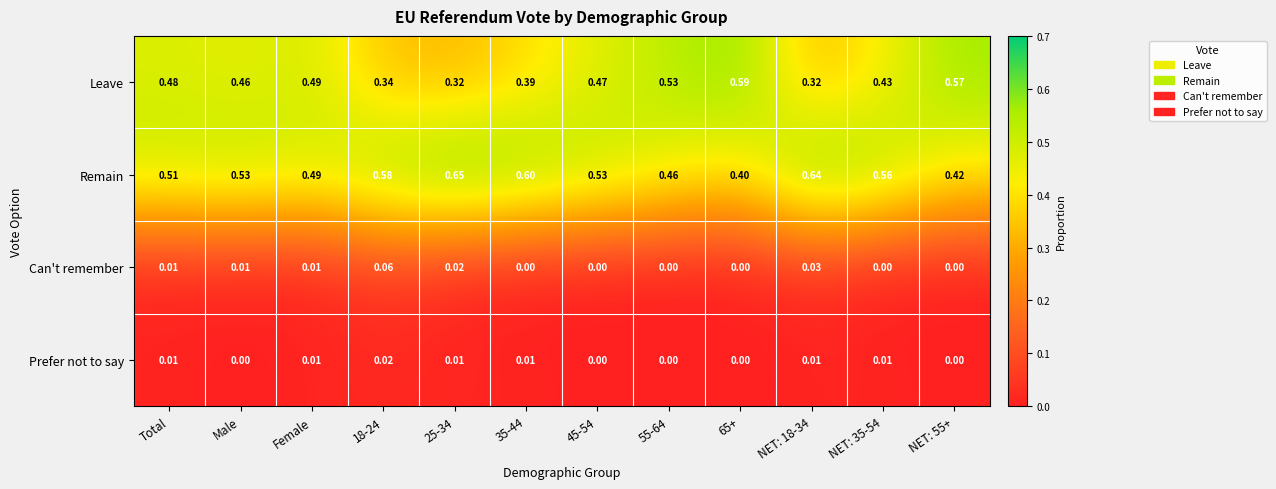

At NET: 18-34, list the series in order from largest to smallest.

Remain, Leave, Can't remember, Prefer not to say